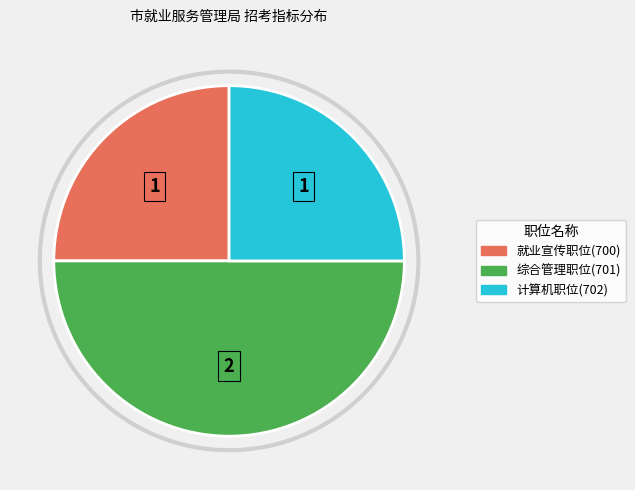

Which category has the biggest portion of the pie?

综合管理职位(701)